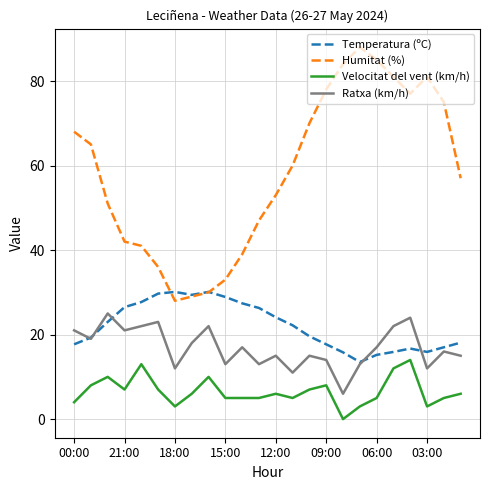

What is the maximum value shown in the chart?

88.0